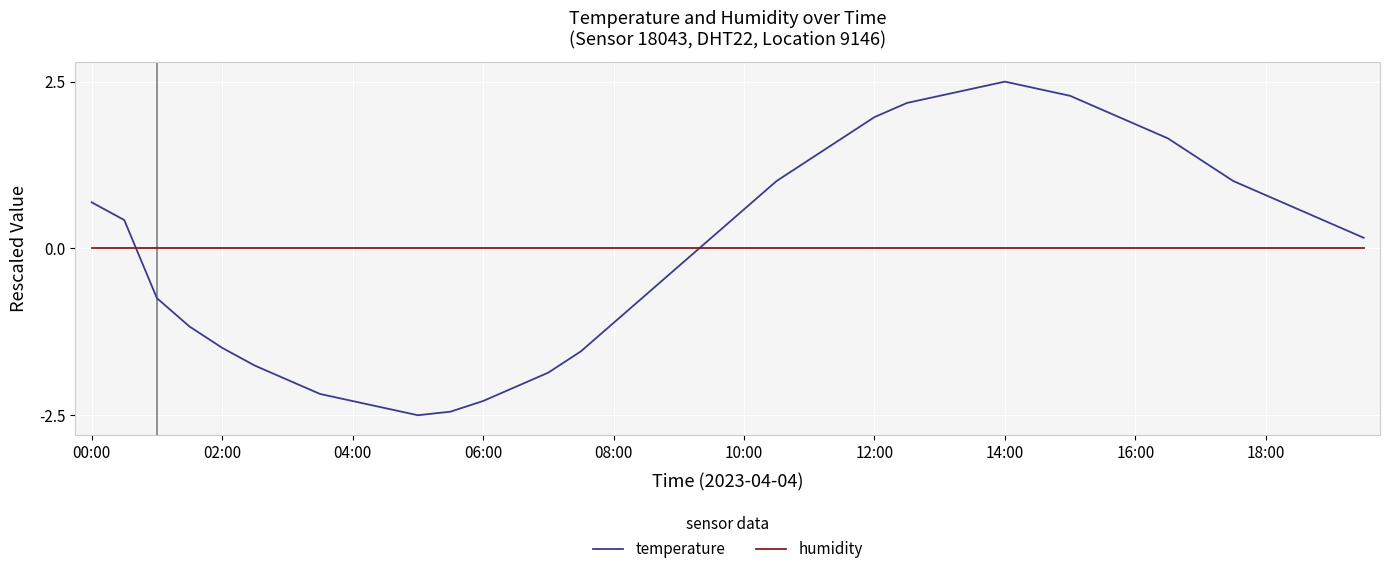

List the series in order of their peak value, lowest first.

humidity, temperature